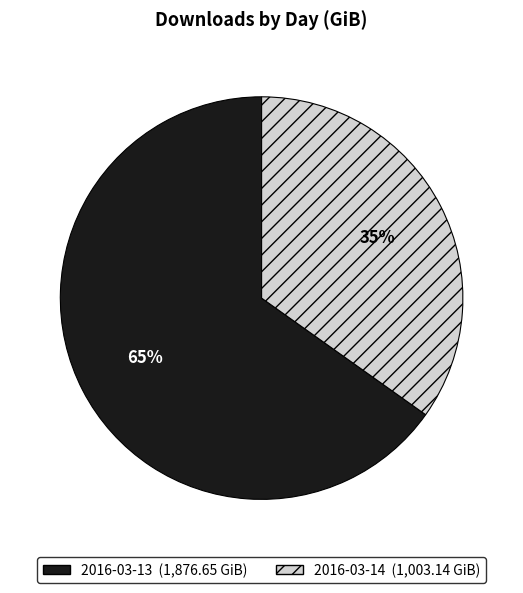

True or false: 2016-03-13 accounts for 58% of the total.

False